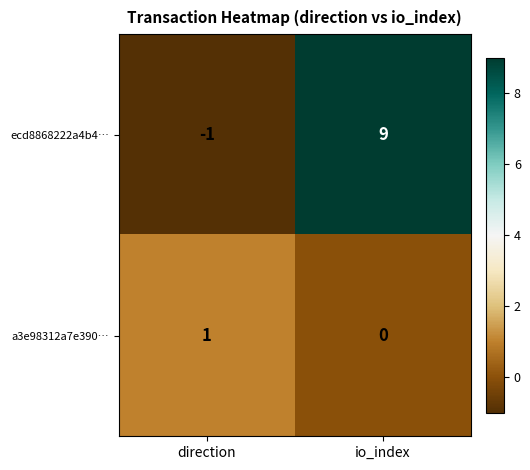

How many negative values does the ecd8868222a4b4… series have?

1